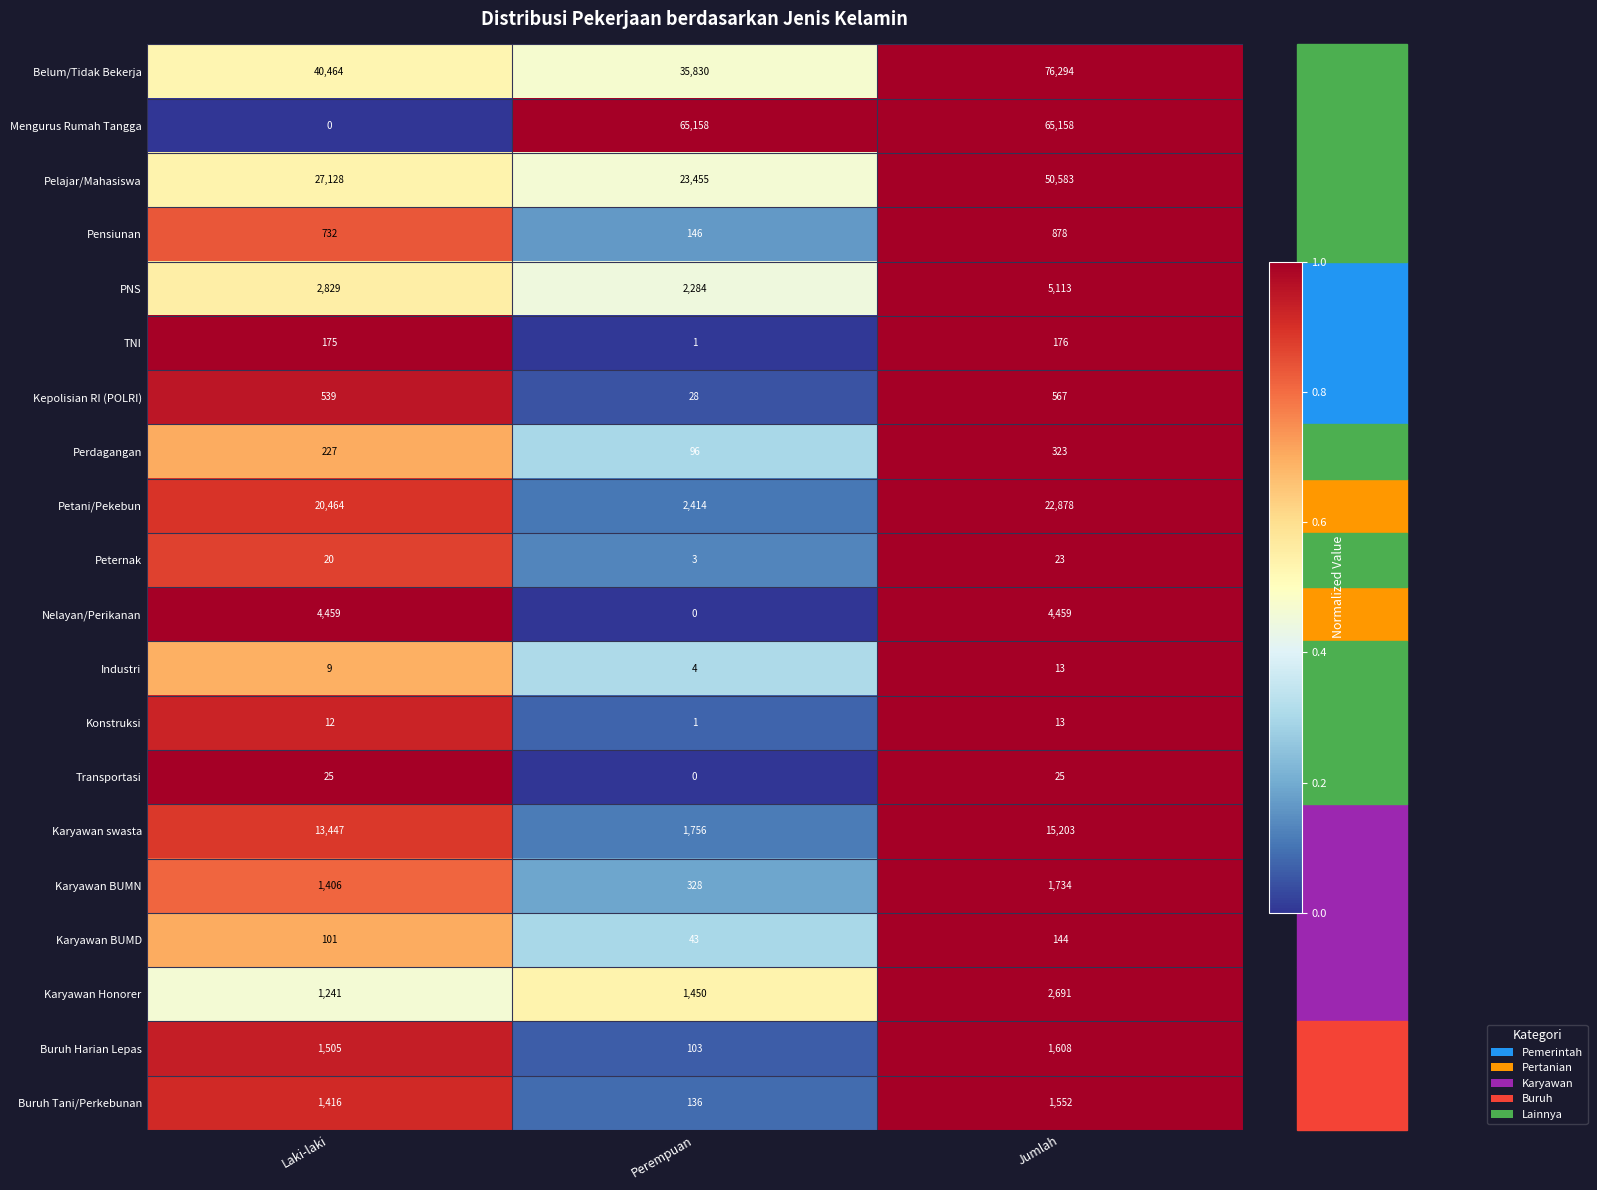

Count the Belum/Tidak Bekerja values in the range 35830 to 76294.

3